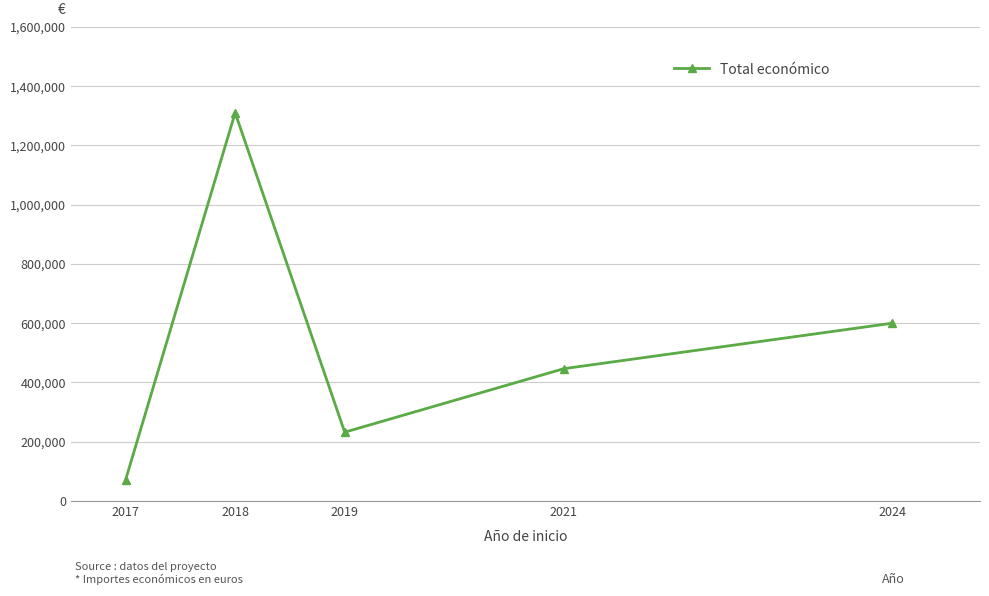

Read the value at 2024.

599986